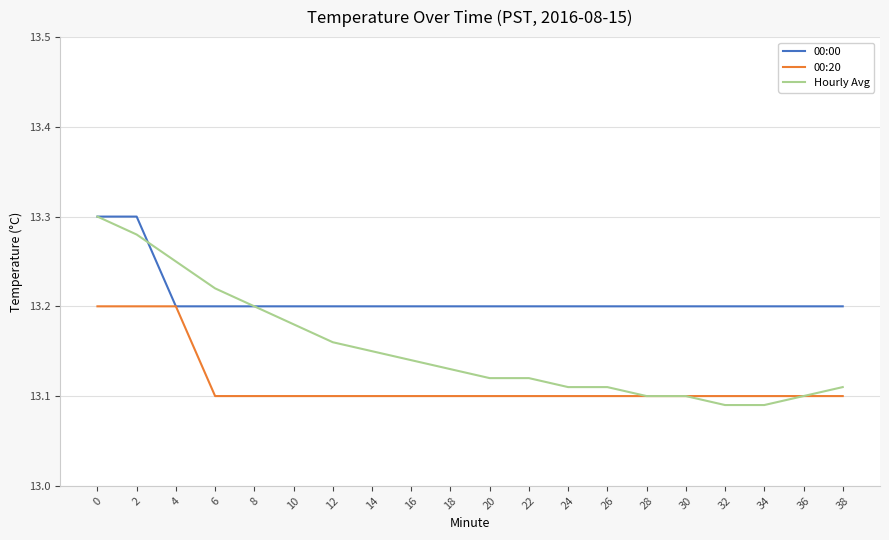

Rank the series by their average value, from lowest to highest.

00:20, Hourly Avg, 00:00